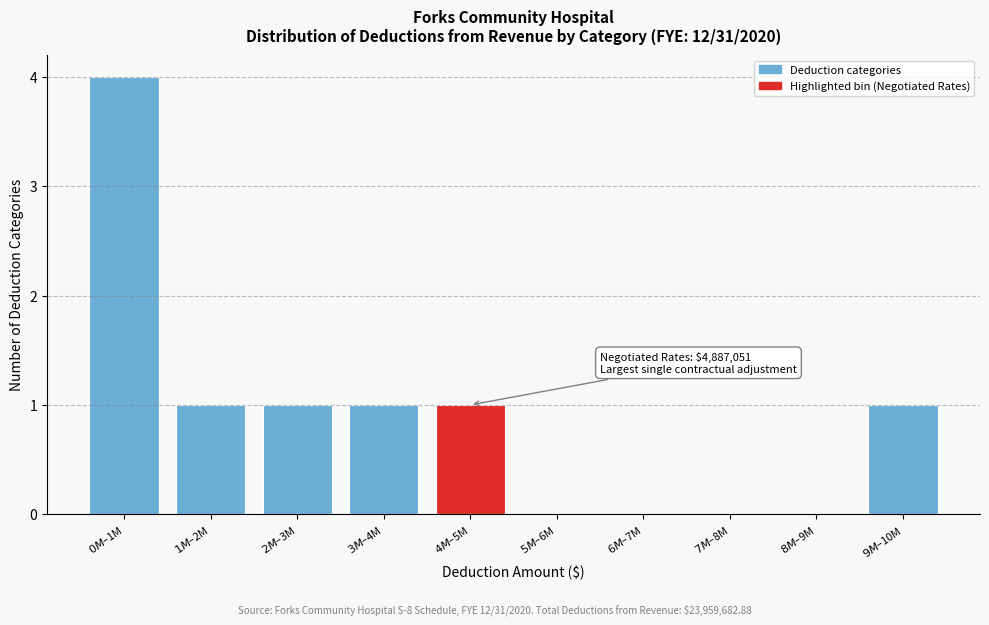

What is the greatest value displayed?

4